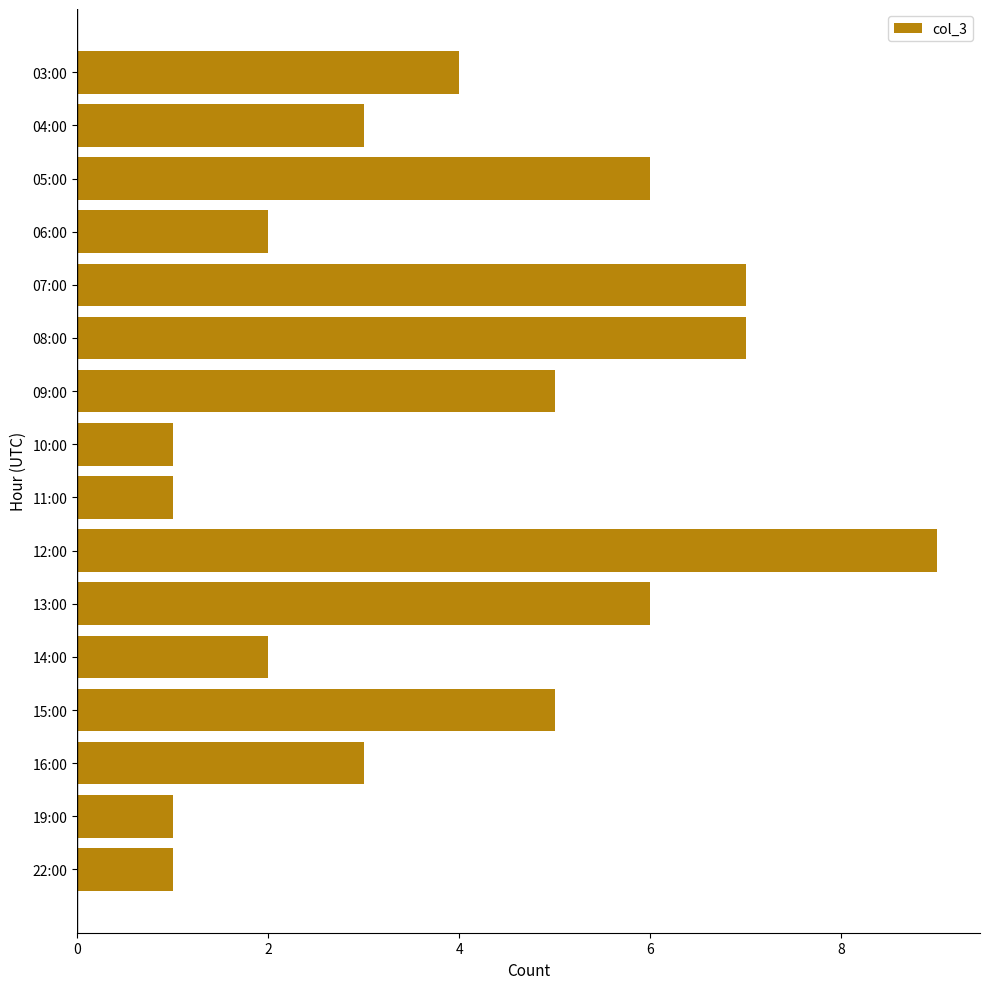

What is the ratio of the value at 04:00 to the value at 14:00?

1.5